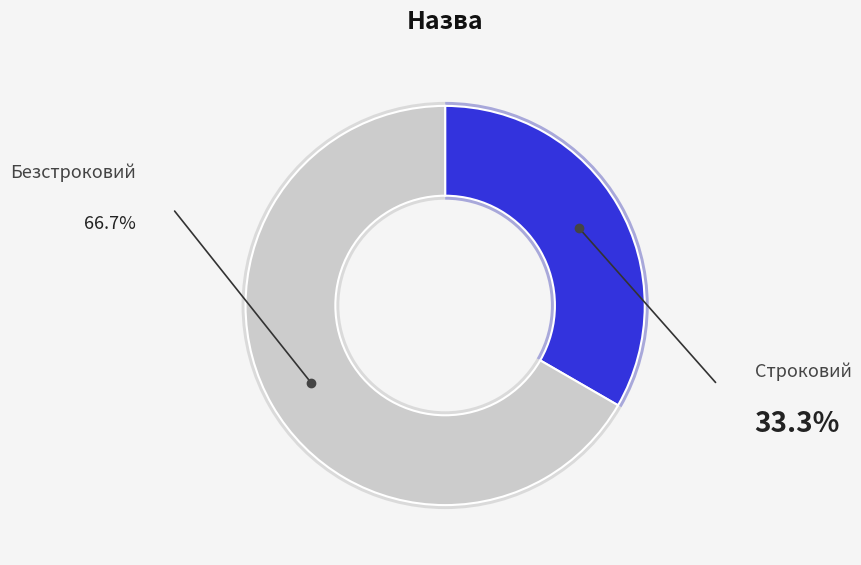

What percentage is the Безстроковий slice, to the nearest percent?

67%